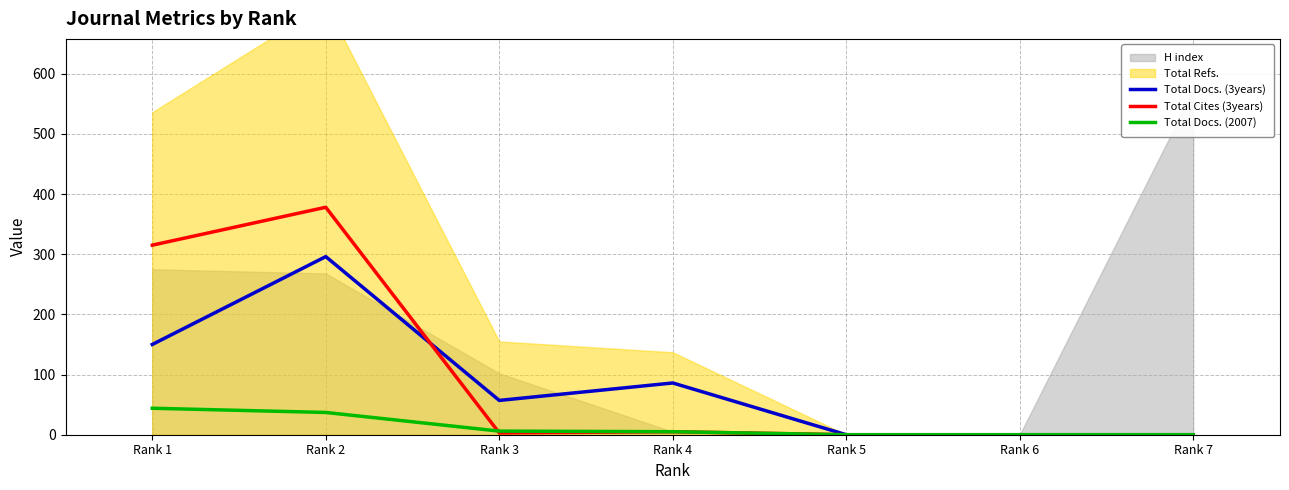

The value of Total Docs. (2007) at Rank 1 is 44. True or false?

True